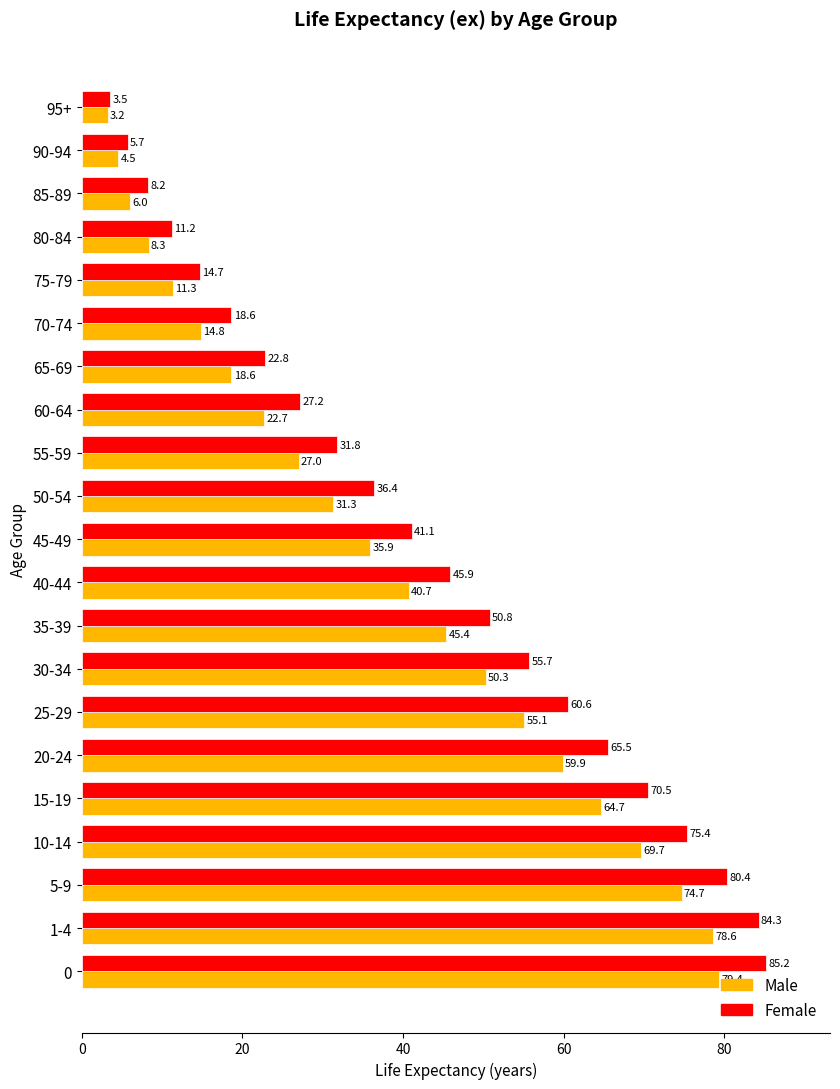

What is the total value across all series at 80-84?

19.5